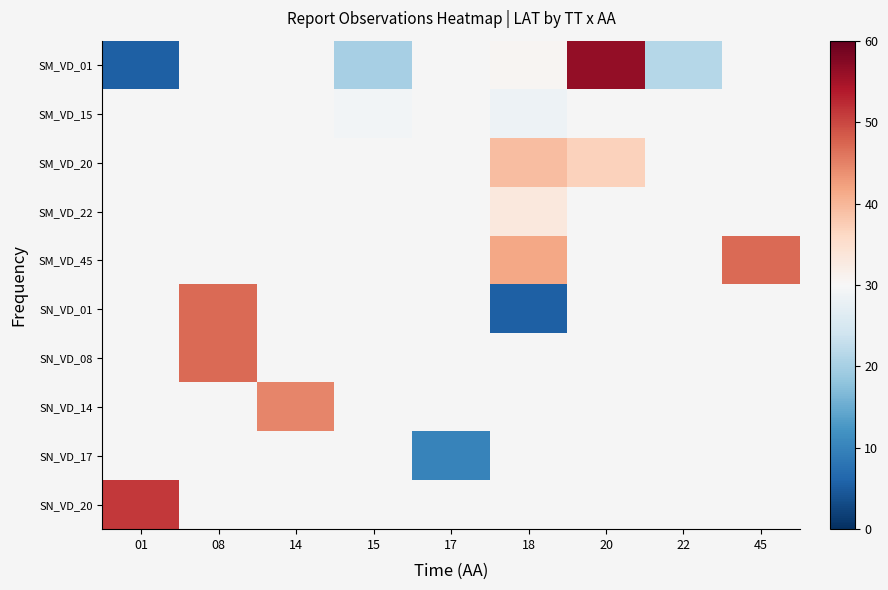

Which series has the largest range (max minus min)?

SM_VD_01